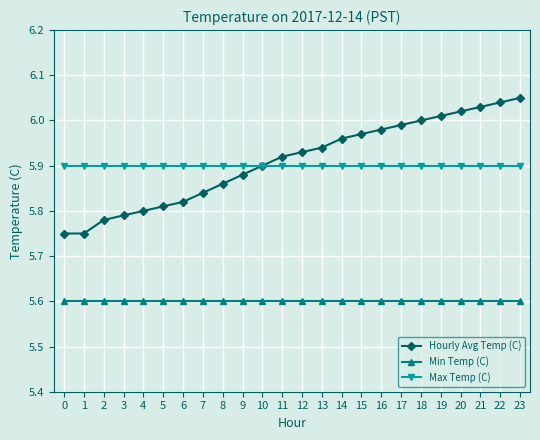

Is the value of Max Temp (C) at 7 greater than the value of Min Temp (C) at 16?

Yes